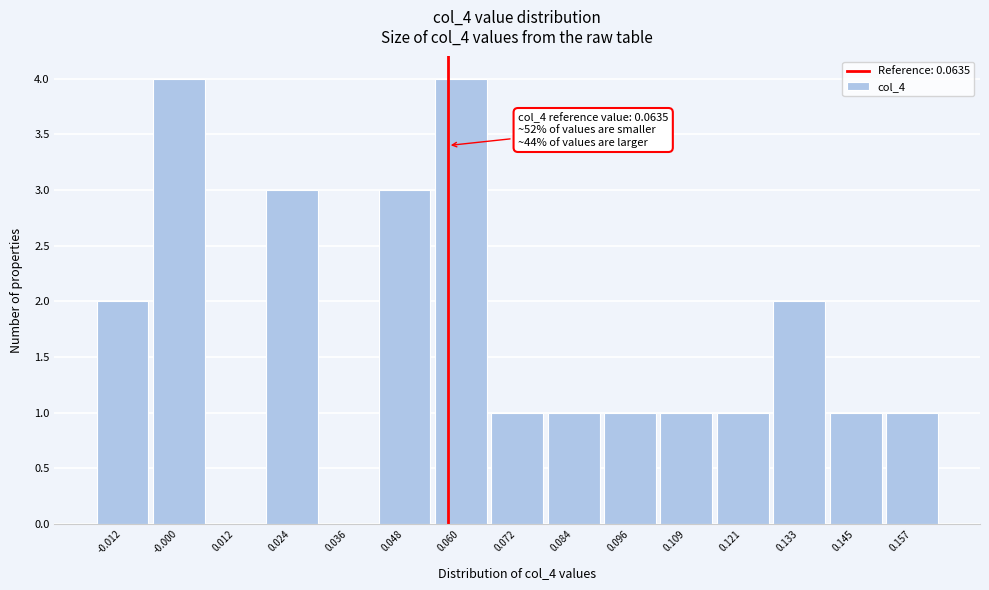

Reading right to left, what are all the values shown in this chart?

0.157=1	0.145=1	0.133=2	0.121=1	0.109=1	0.096=1	0.084=1	0.072=1	0.060=4	0.048=3	0.036=0	0.024=3	0.012=0	-0.000=4	-0.012=2